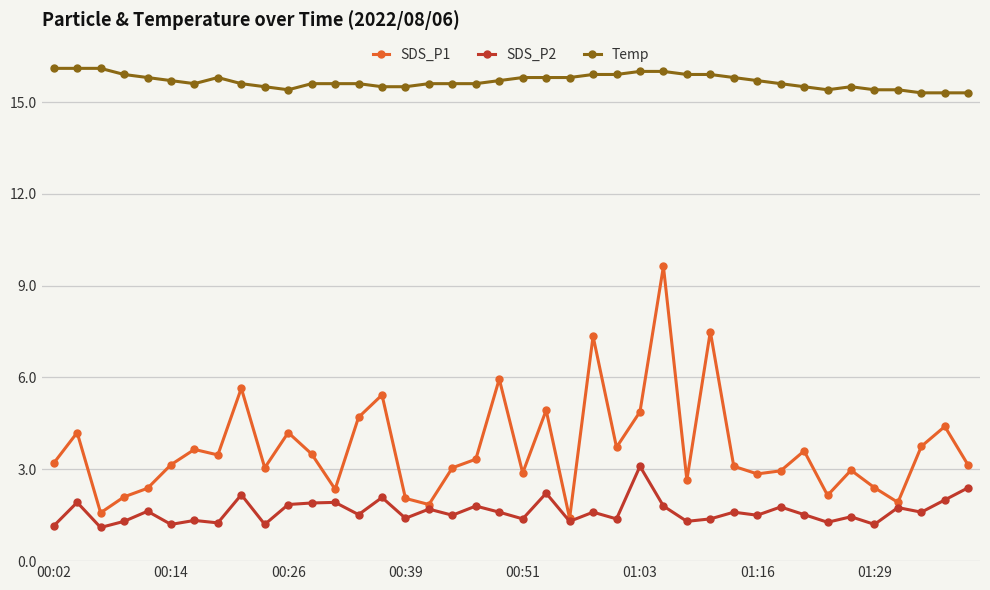

True or false: SDS_P2 has more than 0 interior local peaks.

True